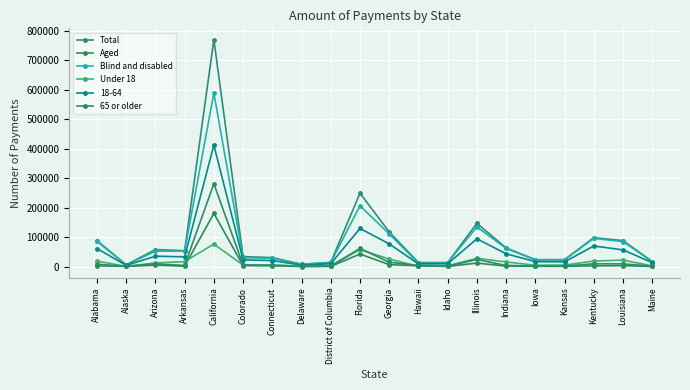

At how many categories does at least one series exceed 680382?

1